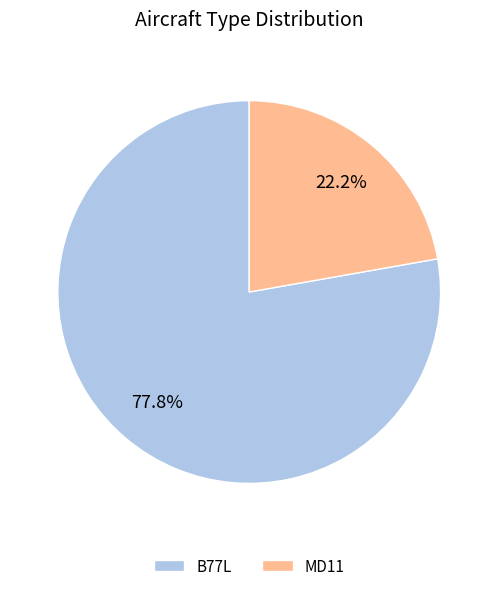

Is it true that MD11 is 13% of the pie?

False